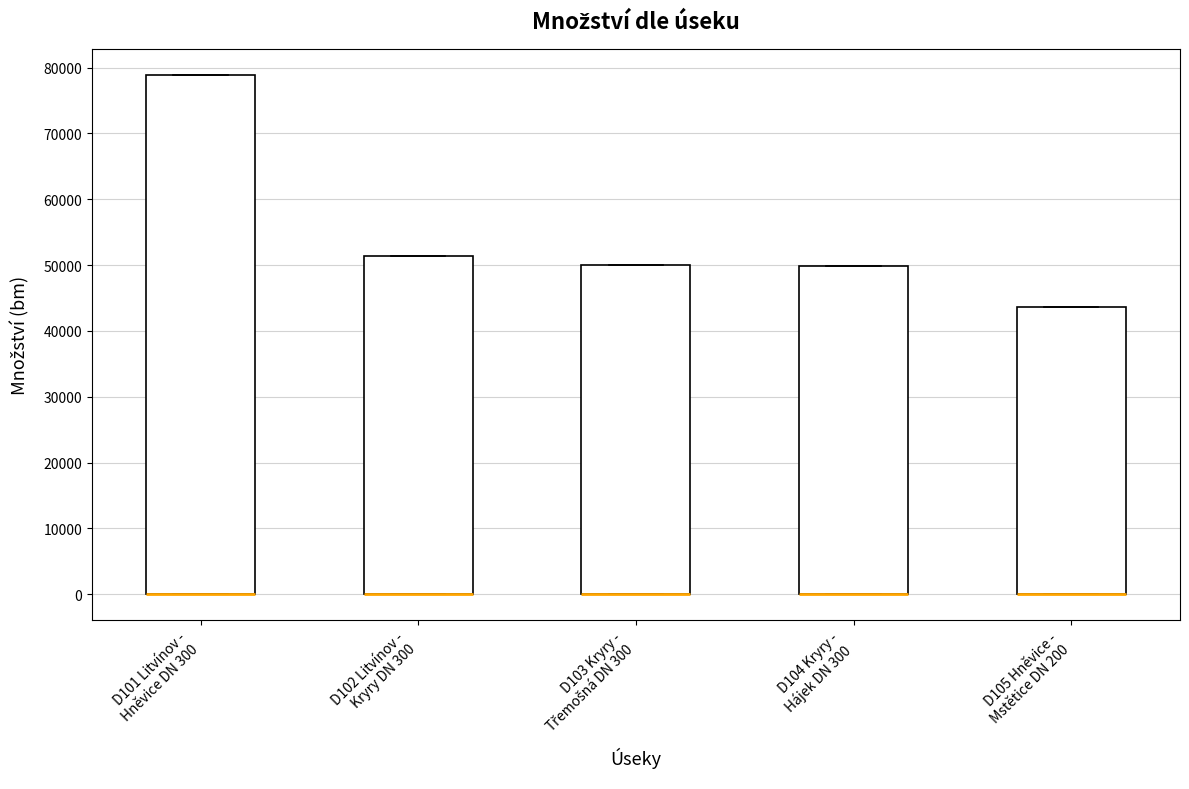

Which box is the tallest, from its lower edge to its upper edge?

D101 Litvínov - Hněvice DN 300